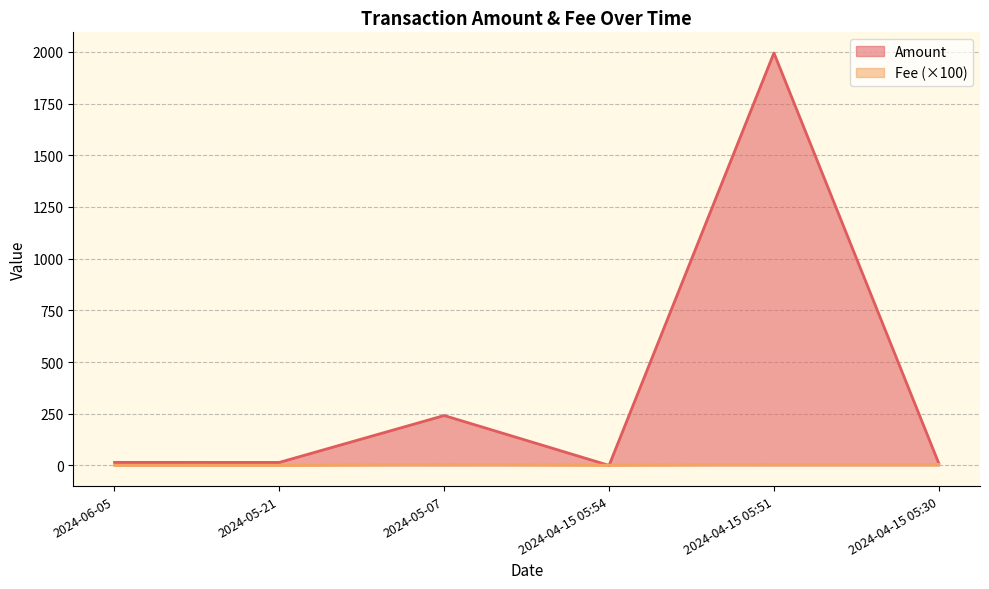

What is the highest value of the Fee series?

5.0